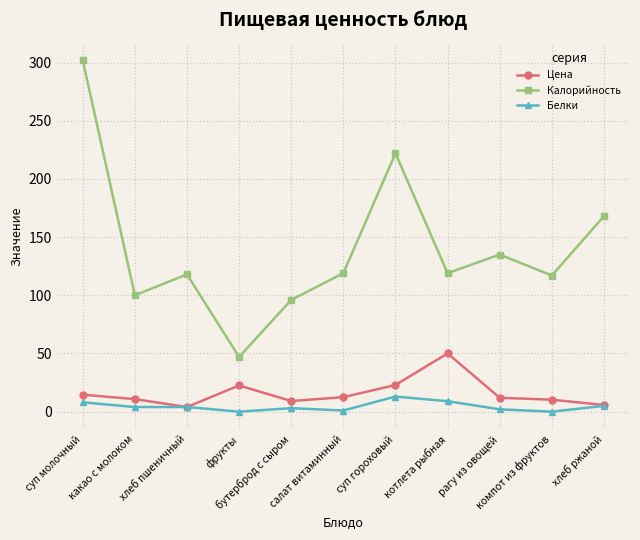

True or false: Калорийность and Цена cross at least once.

False